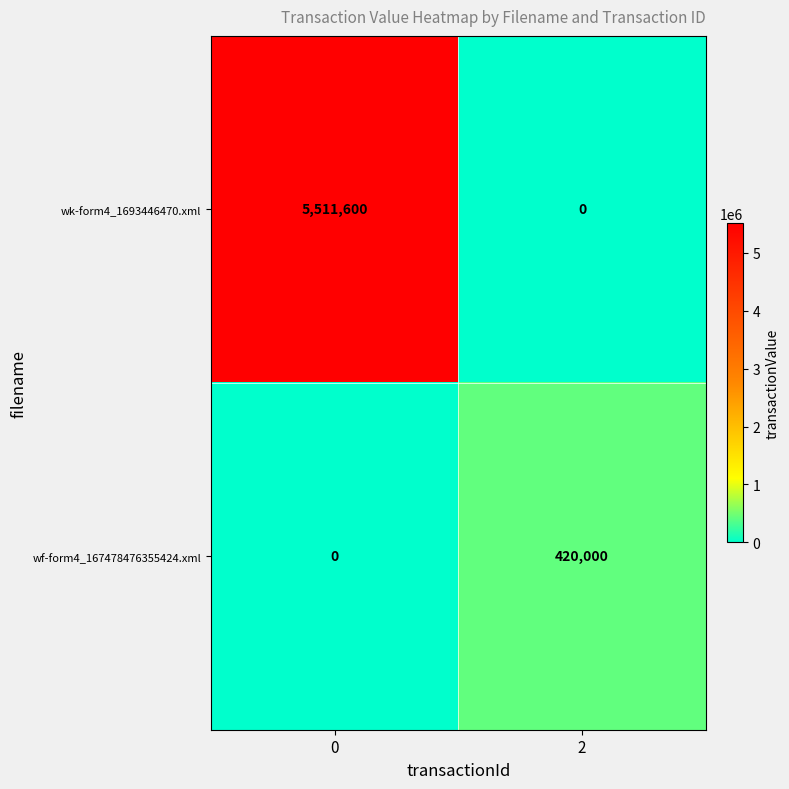

What is the maximum value for wf-form4_167478476355424.xml?

420000